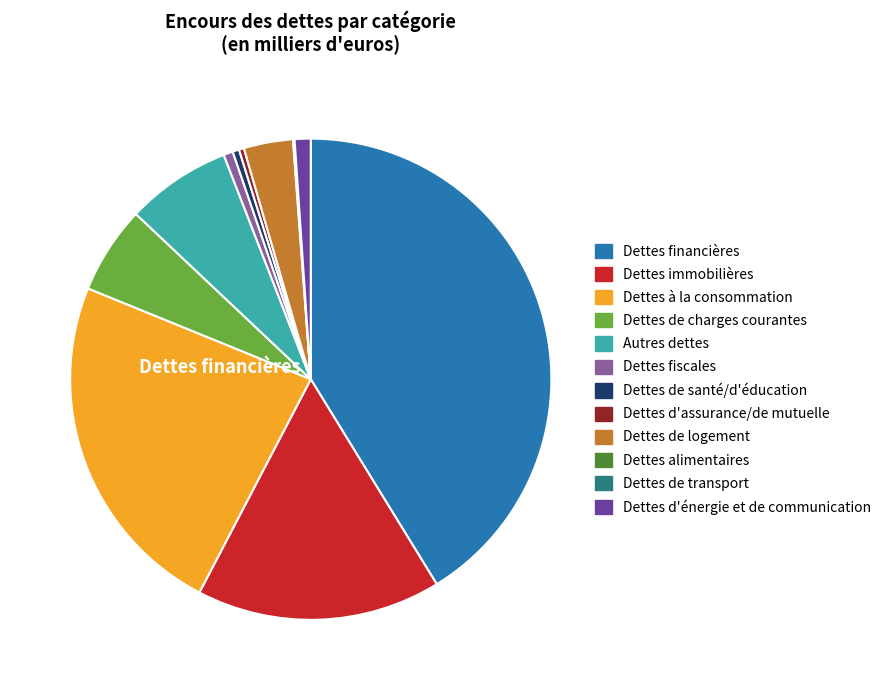

Do Dettes financières and Dettes d'énergie et de communication together represent more than half of the pie?

No